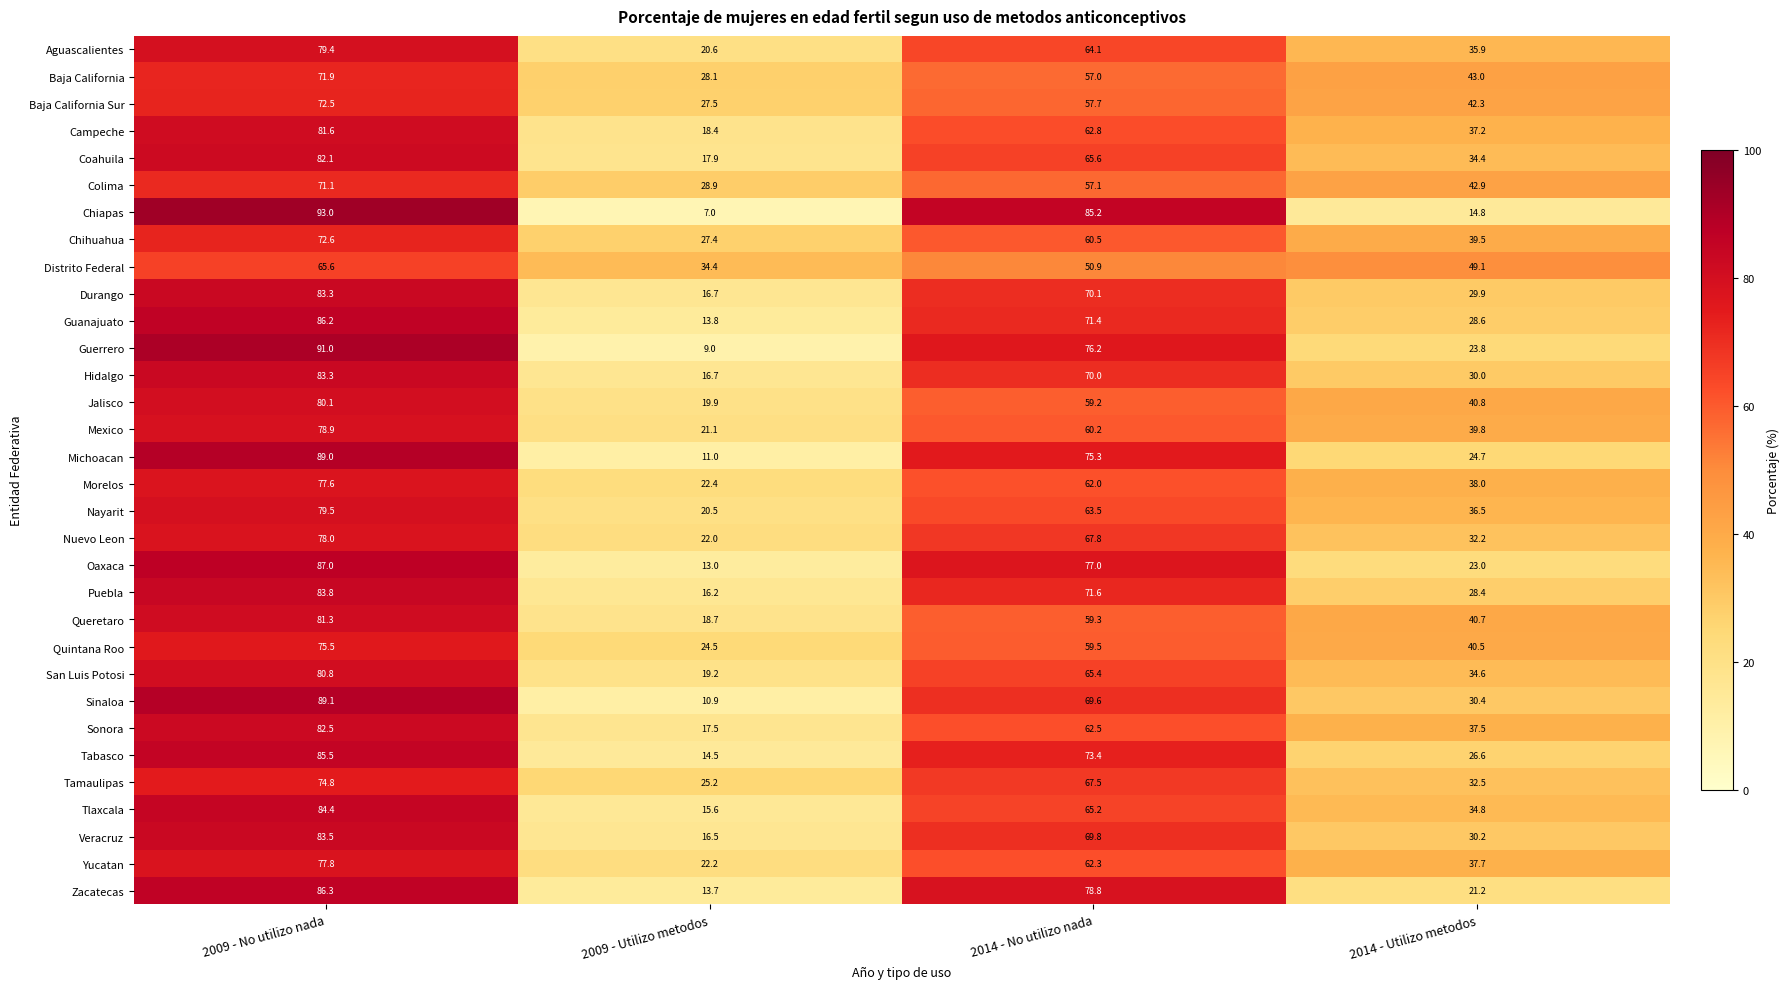

At which label does Chihuahua first exceed 60?

2009 - No utilizo nada